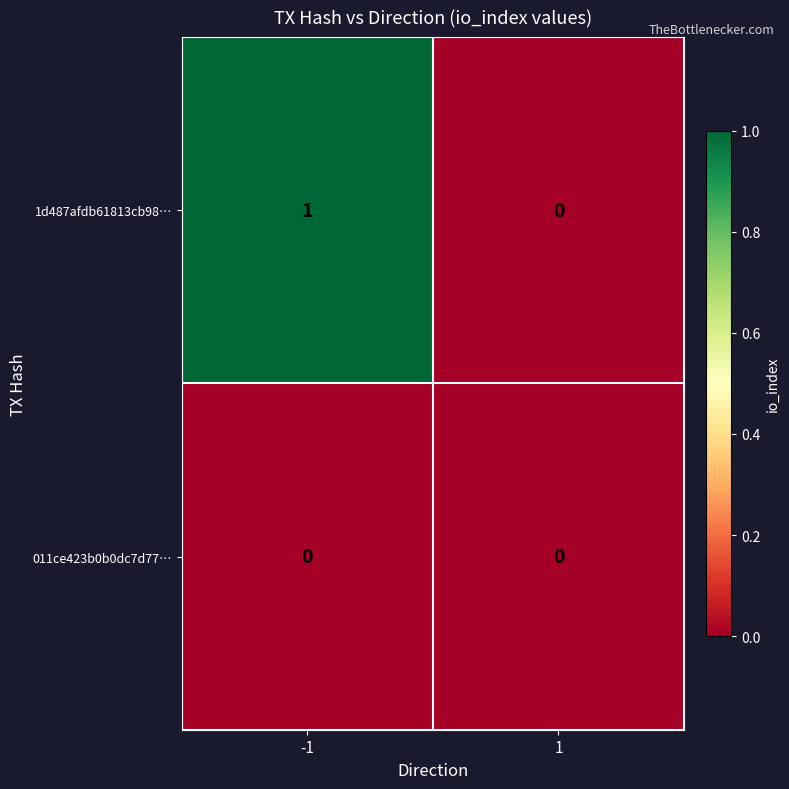

What is the maximum value shown in the chart?

1